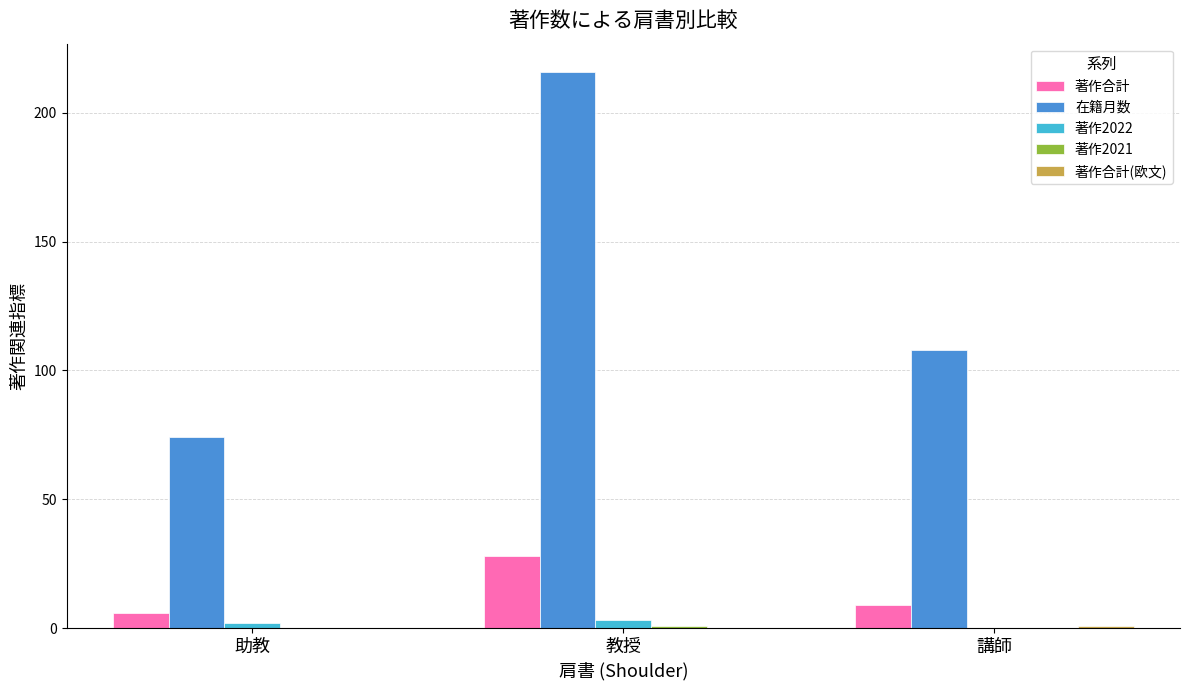

The value of 在籍月数 at 教授 is 216. True or false?

True